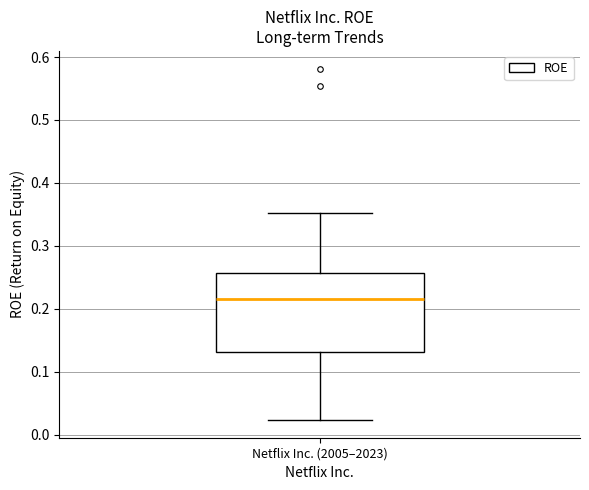

Where does the median line of the box for Netflix Inc. (2005–2023) sit on the y-axis? The values are not printed on the chart, so give them approximately, as read against the axis.

0.22